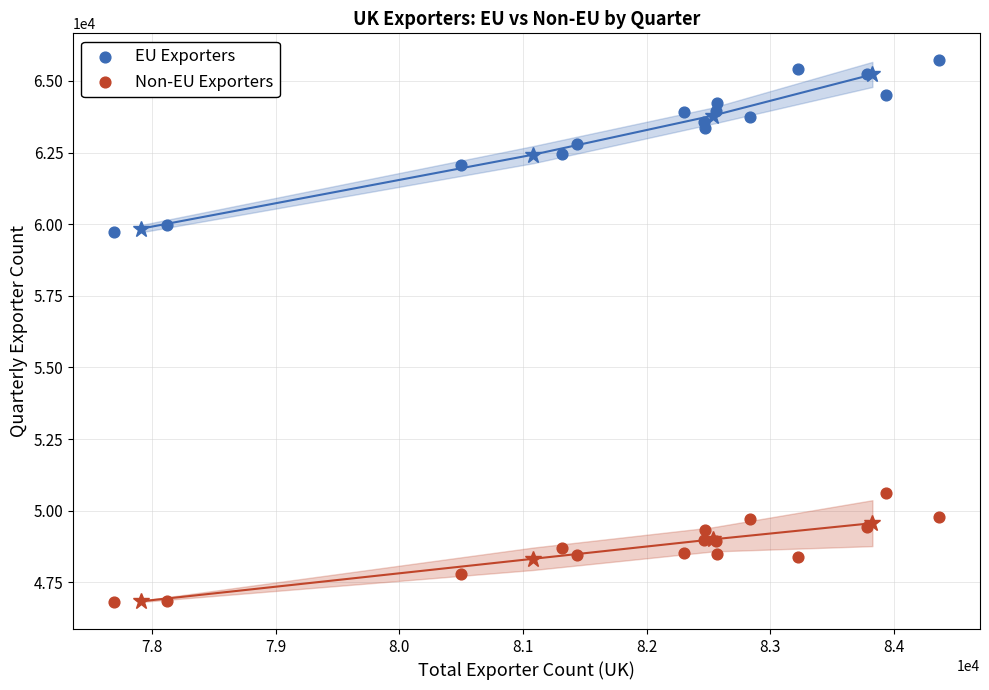

Which series contains the highest Y value?

EU Exporters